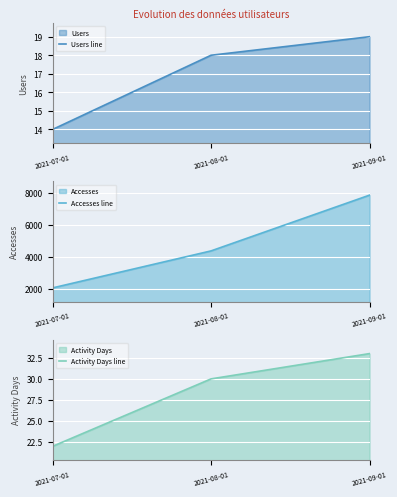

Reading left to right, list all the values displayed in this chart.

Users line: 2021-07-01=14	2021-08-01=18	2021-09-01=19
Accesses line: 2021-07-01=2043	2021-08-01=4355	2021-09-01=7839
Activity Days line: 2021-07-01=22	2021-08-01=30	2021-09-01=33